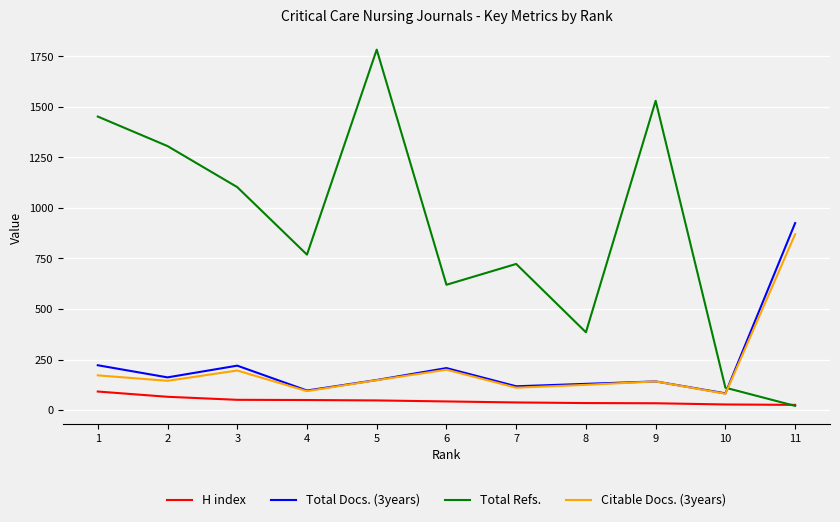

Rank the series by their maximum value, from lowest to highest.

H index, Citable Docs. (3years), Total Docs. (3years), Total Refs.